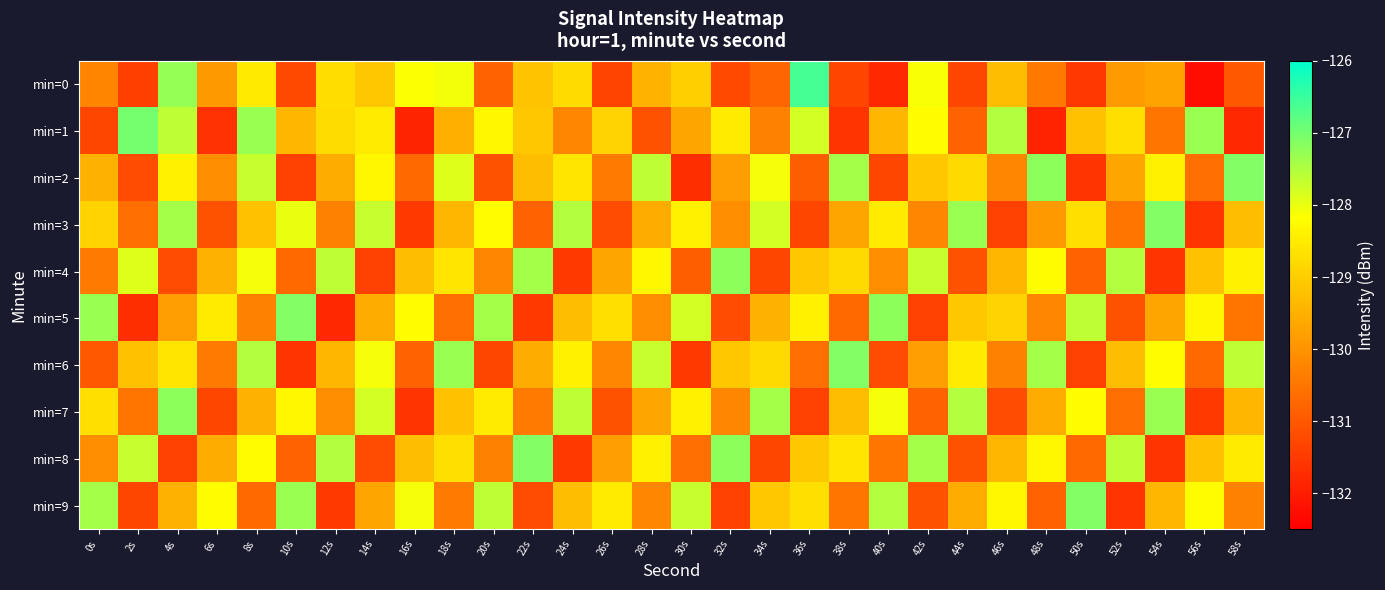

Between 0s and 2s, which is larger?

0s